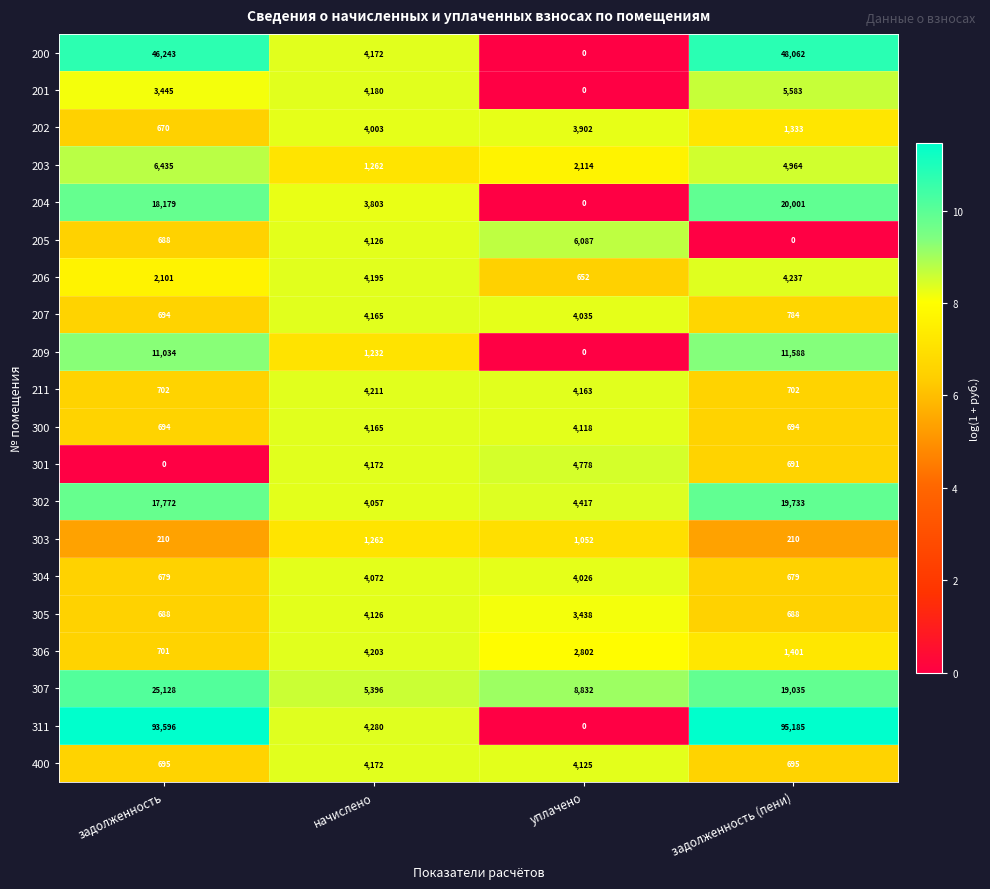

Between задолженность and уплачено, which series saw the biggest shift?

311